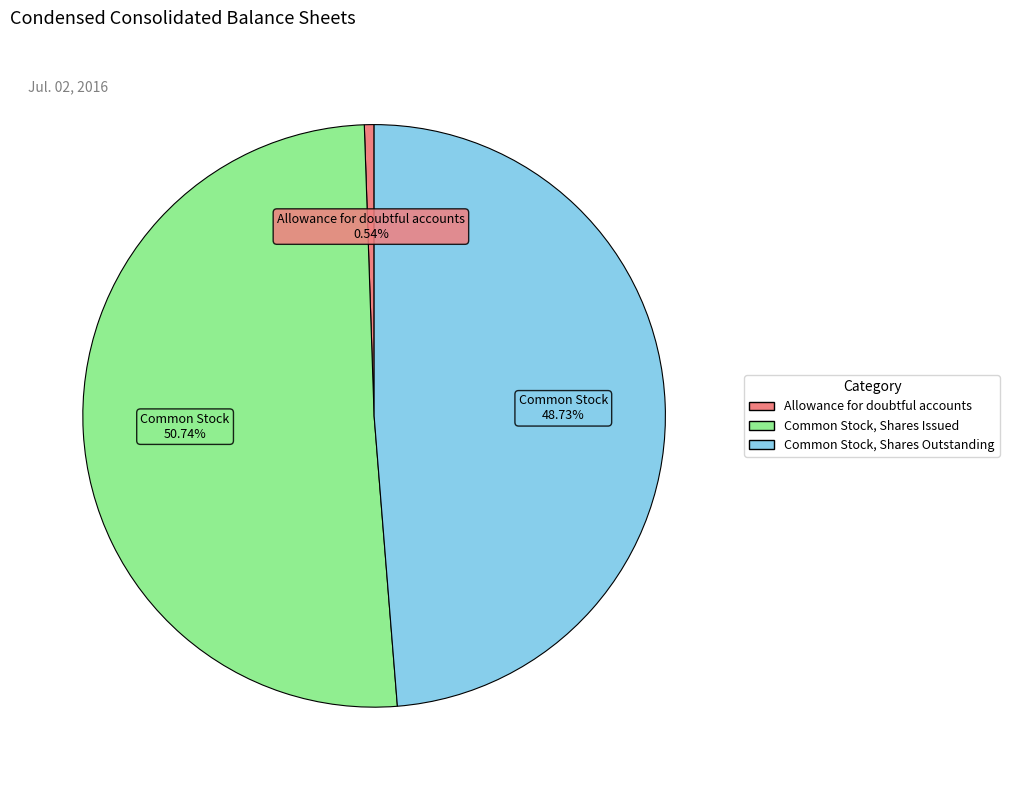

Is it true that Common Stock, Shares Outstanding is 49% of the pie?

True